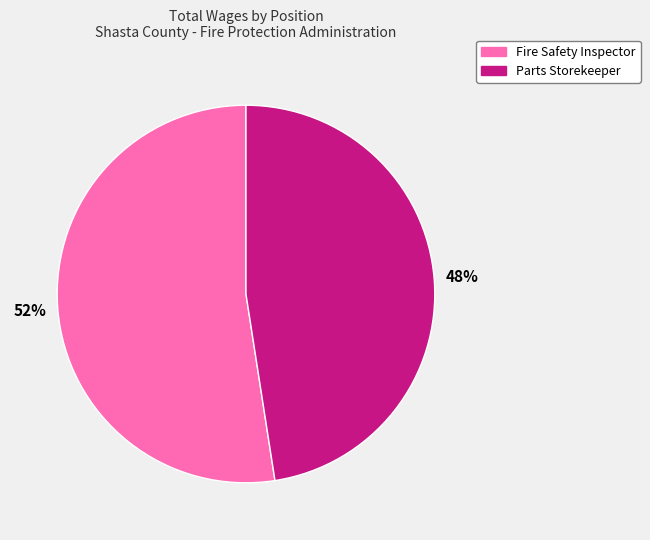

Do Parts Storekeeper and Fire Safety Inspector together represent more than half of the pie?

Yes